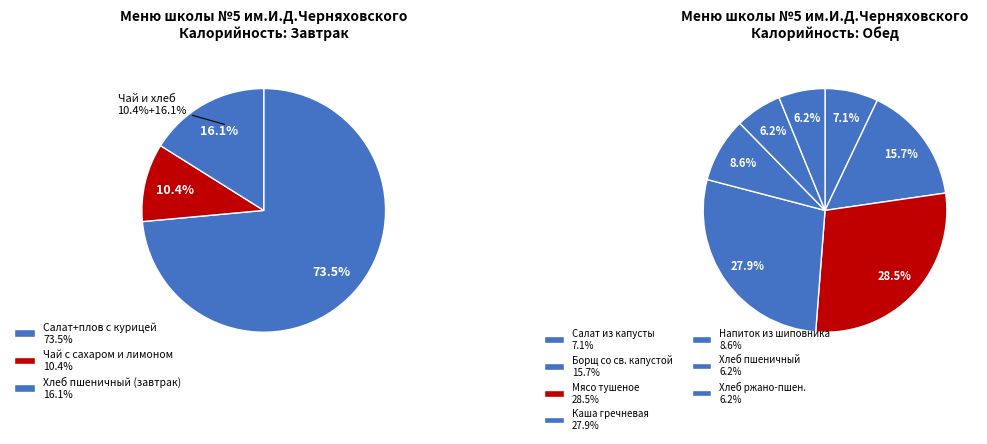

Does Салат из капусты с кукурузой account for over 50% of the chart?

No